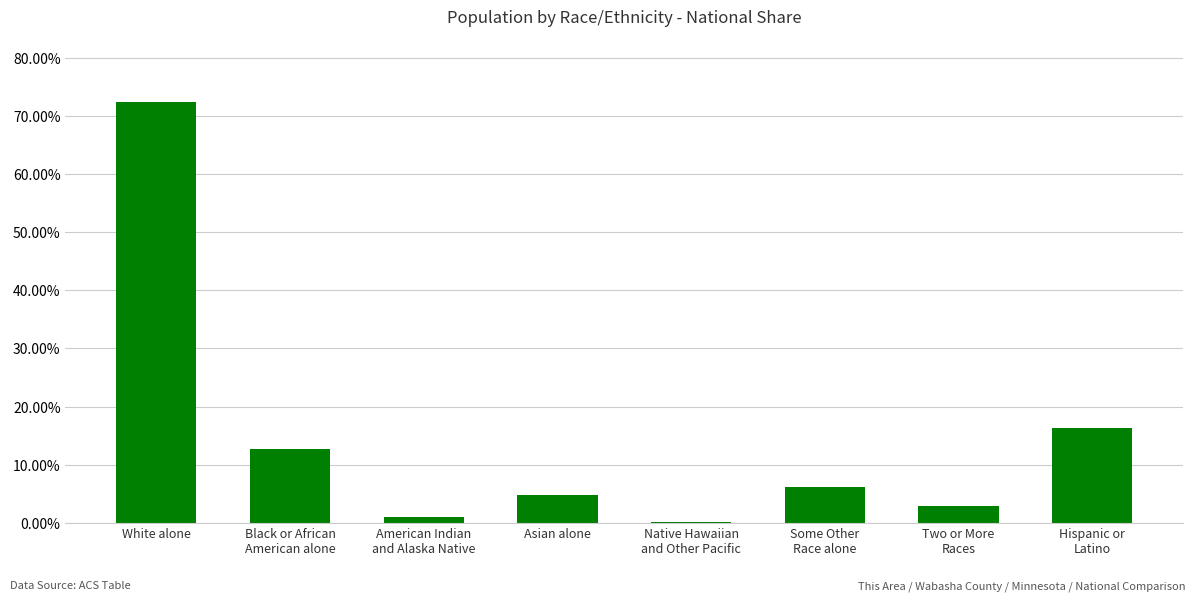

Between Two or More
Races and Hispanic or
Latino, which is larger?

Hispanic or
Latino